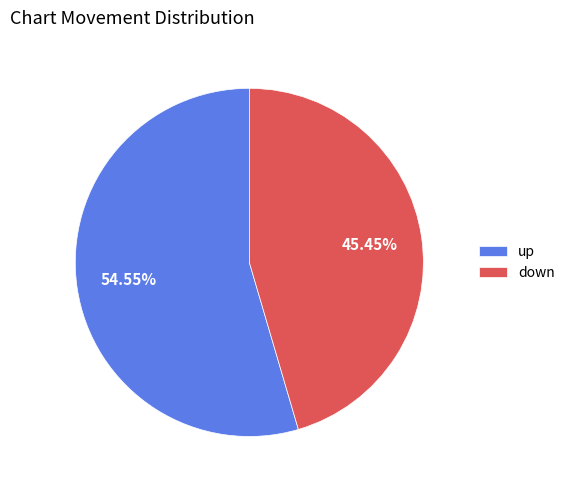

To the nearest percent, what is the difference between the largest and smallest slice percentages?

9%